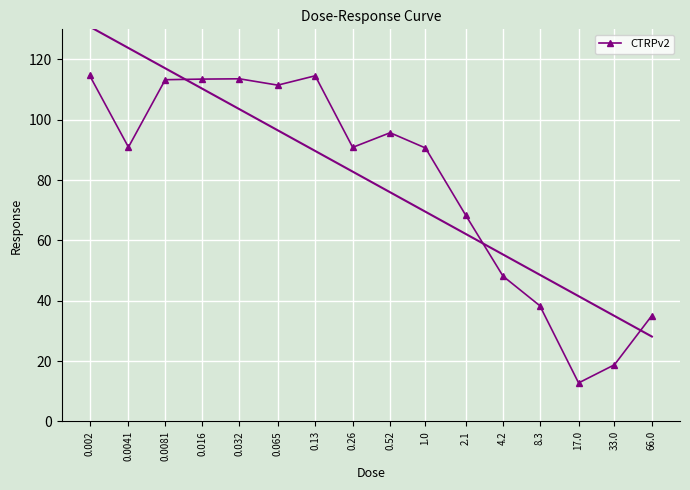

What is the difference between the values at 17.0 and 0.0081?

100.5